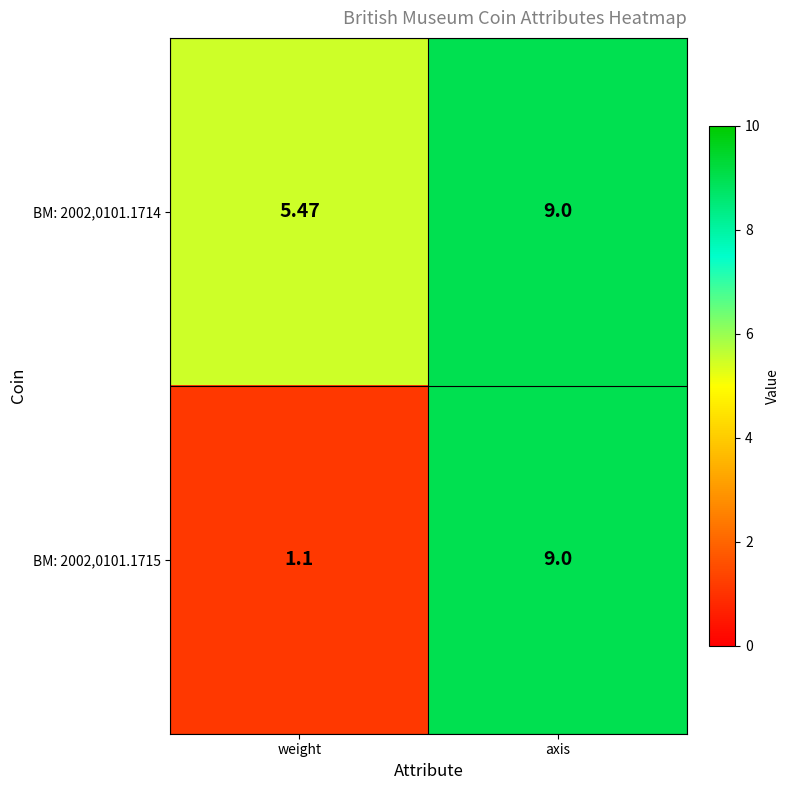

Which category has the lowest value in the BM: 2002,0101.1715 series?

weight